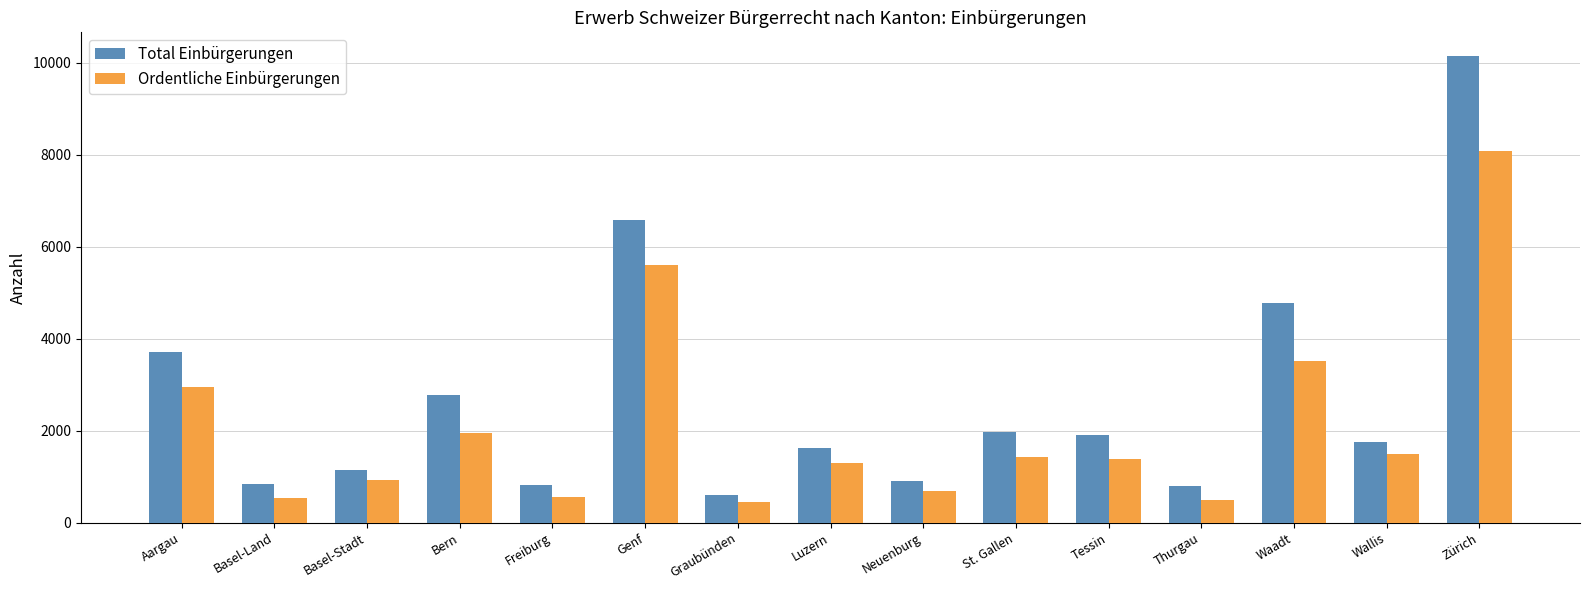

The value of Total Einbürgerungen at Luzern is 1086. True or false?

False